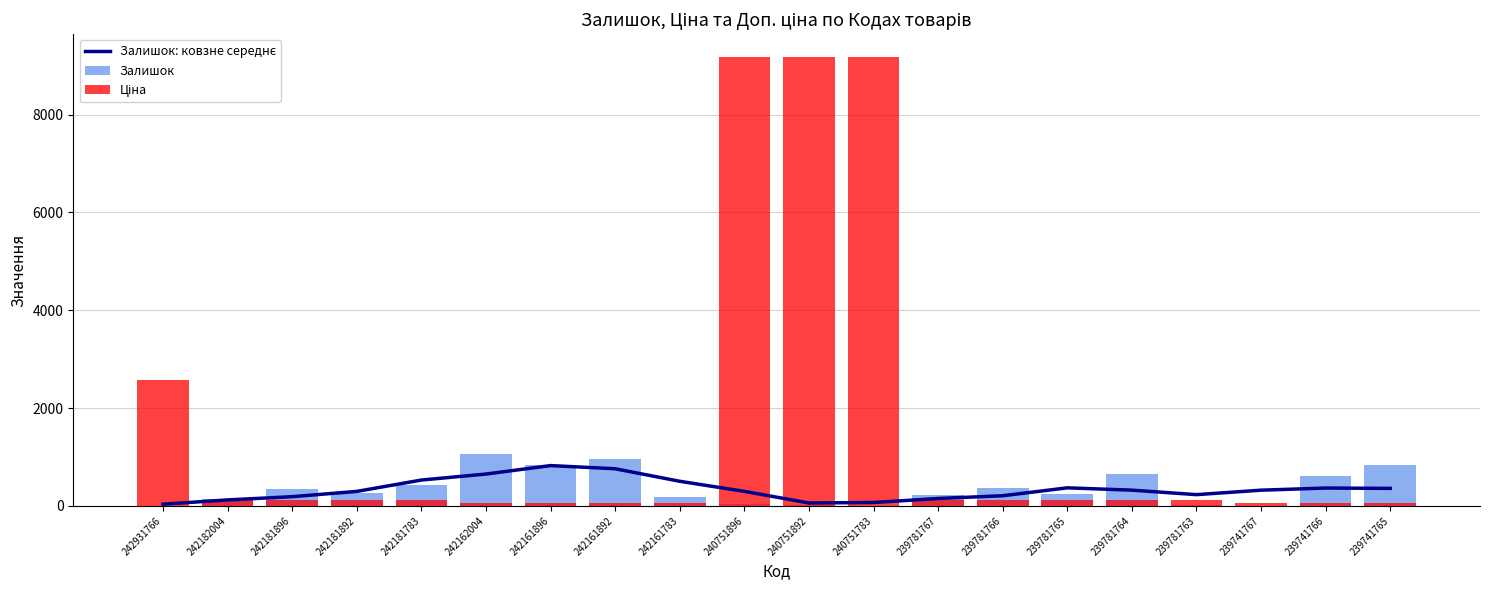

Which category has the highest value in the Залишок series?

242162004